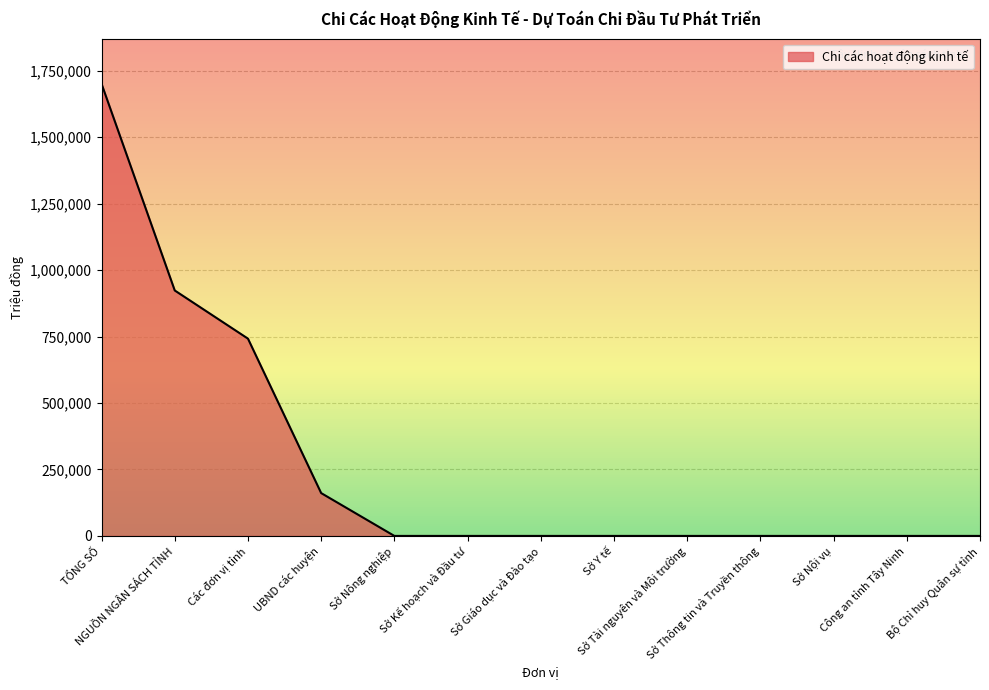

How many lines are shown in the chart?

1